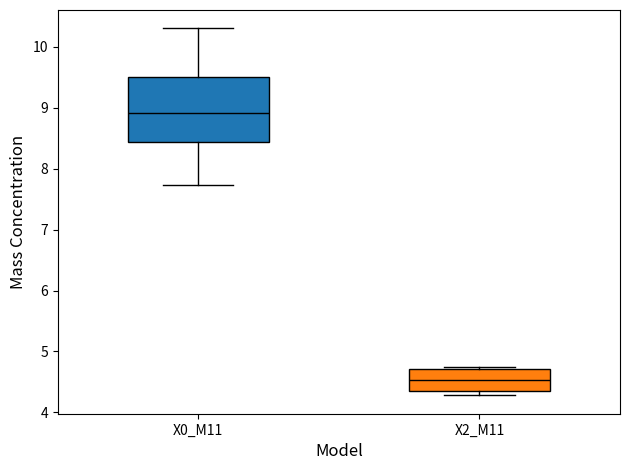

Comparing the boxes themselves (not the whiskers), which one is the tallest?

X0_M11